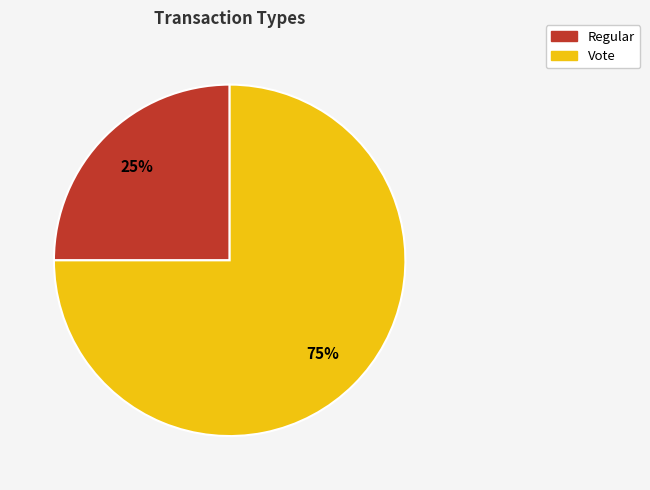

Approximately how many times larger is the value at Regular compared to Vote?

0.3